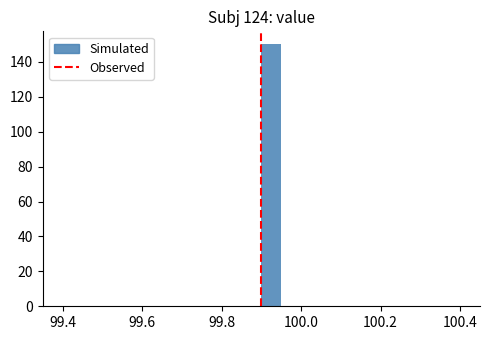

Read against the x-axis, roughly where is the centre of the tallest bar?

99.92